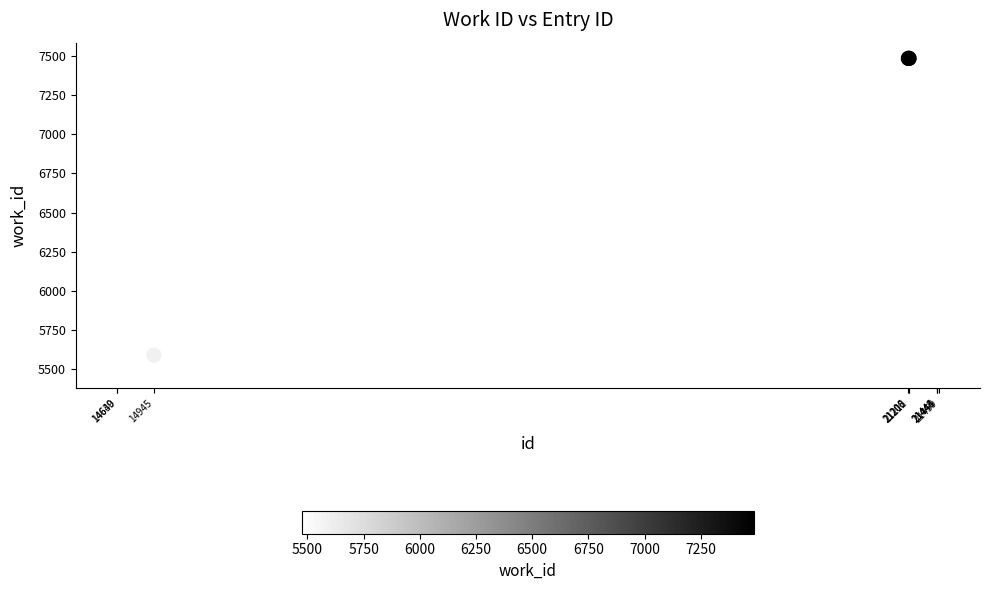

What Y value in the scatter plot is closest to 6481?

5588